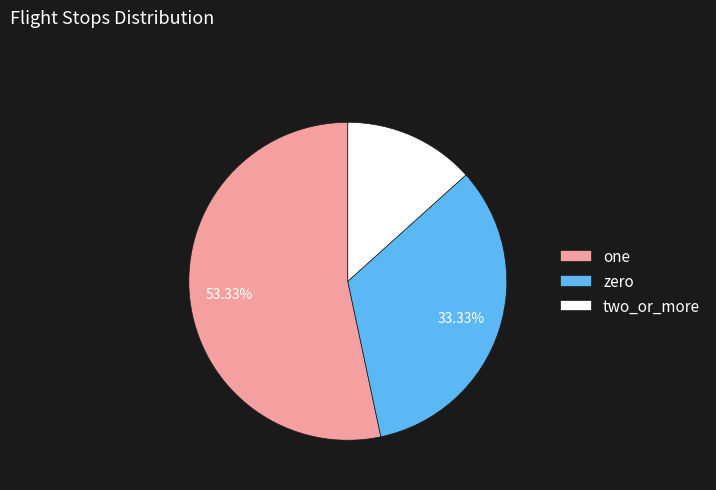

Do two_or_more and zero together represent more than half of the pie?

No